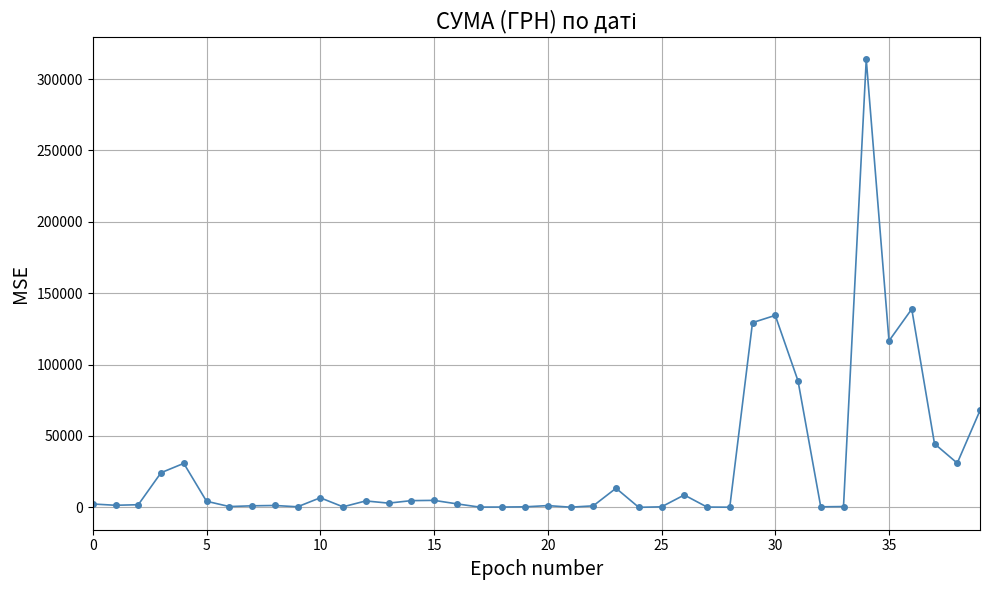

What is the greatest value displayed?

313793.7